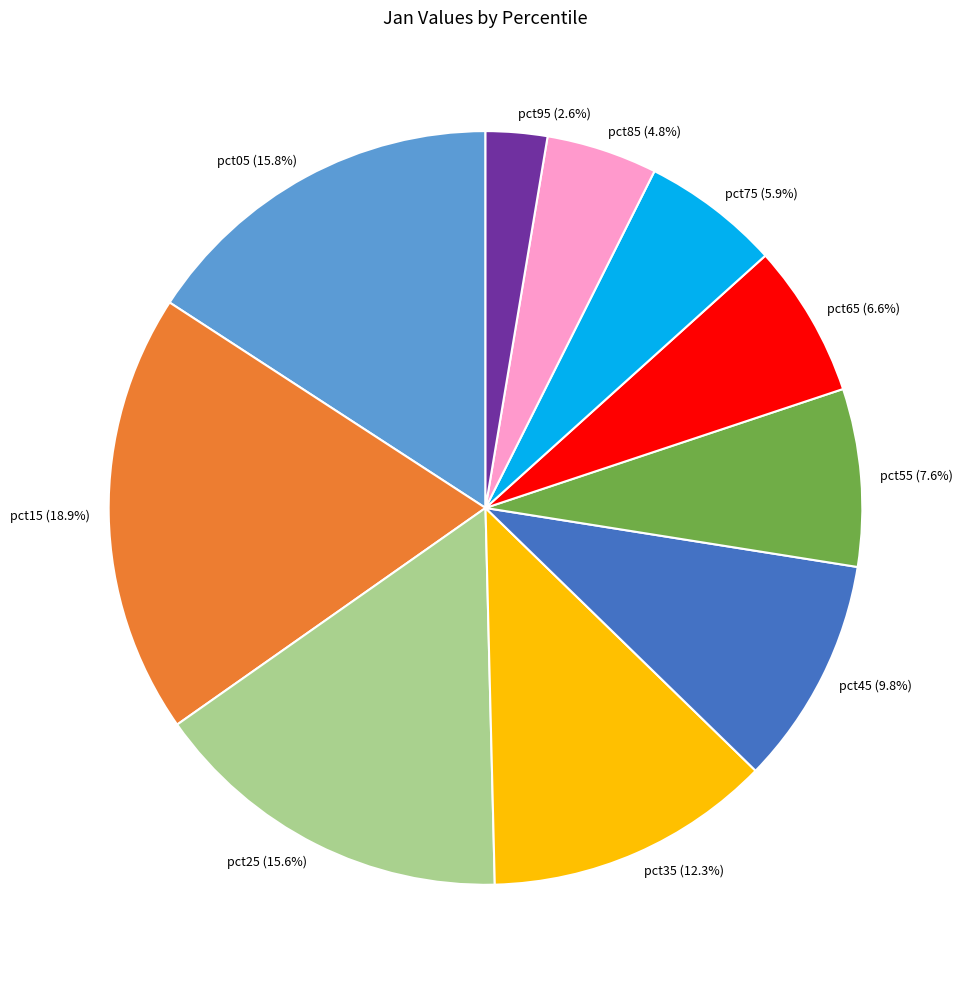

What percentage is NOT represented by pct65 (6.6%)?

93.4%